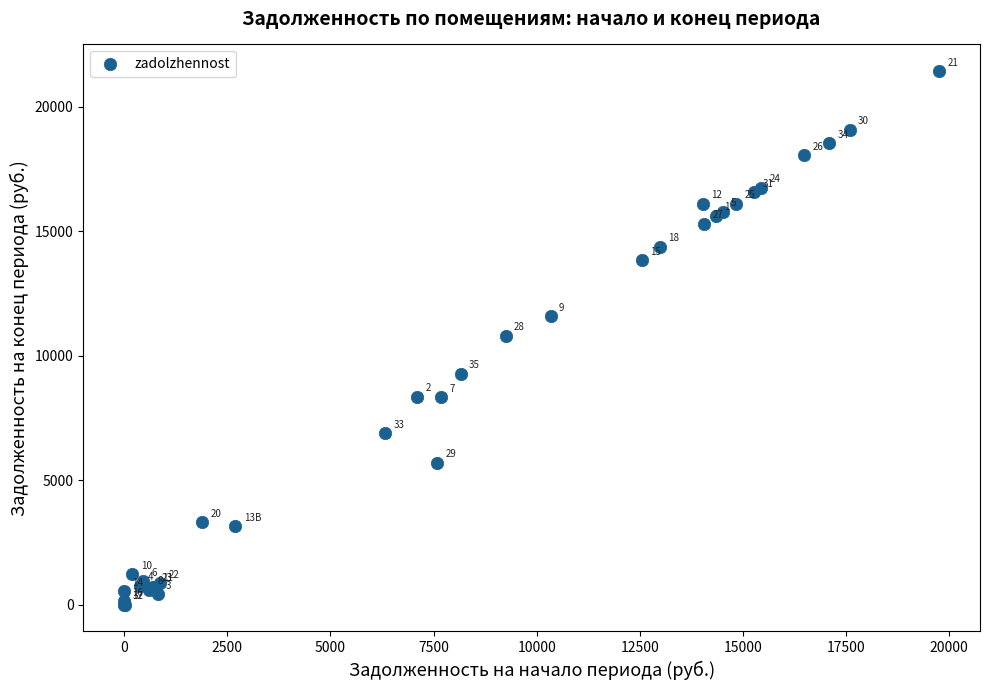

What Y value in the scatter plot is closest to 10711?

10791.7